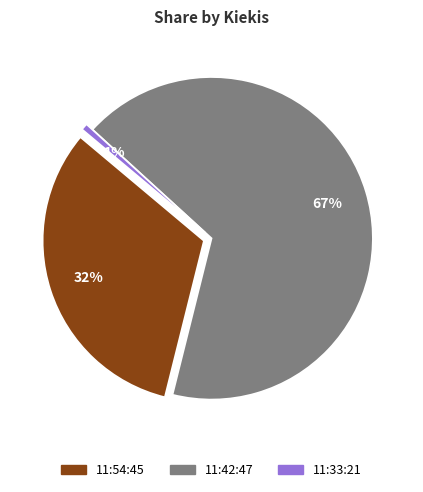

What percentage do 11:33:21 and 11:42:47 together represent?

67.8%